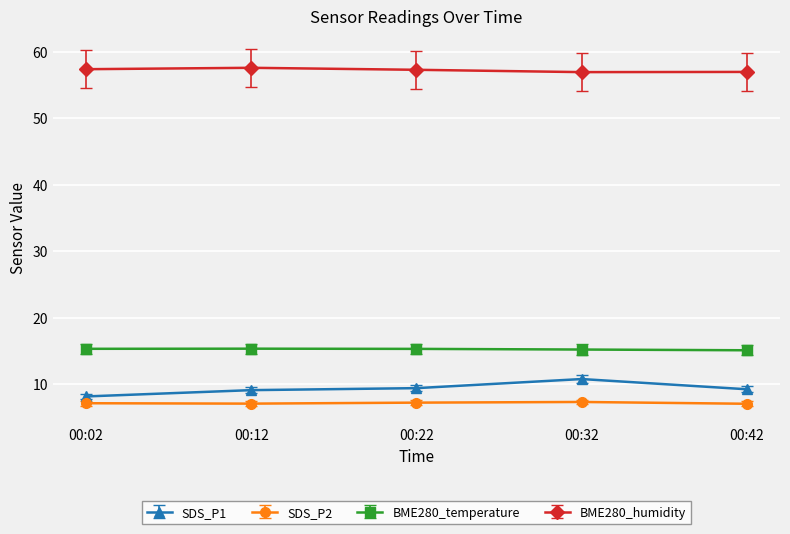

What is the average value of the SDS_P2 series?

7.2